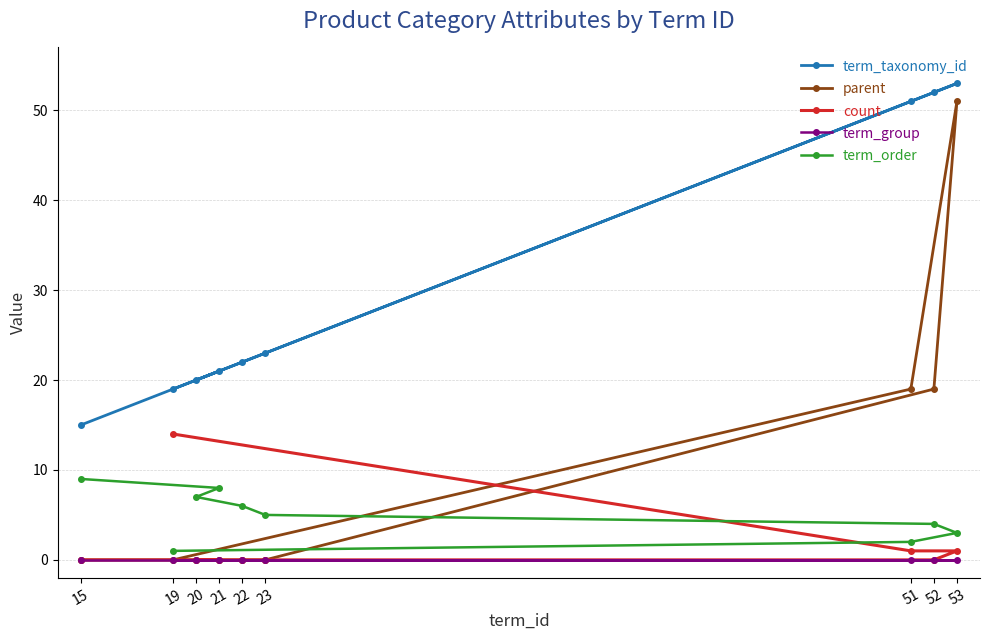

Is the value of term_taxonomy_id at 23 greater than the value of term_group at 19?

Yes